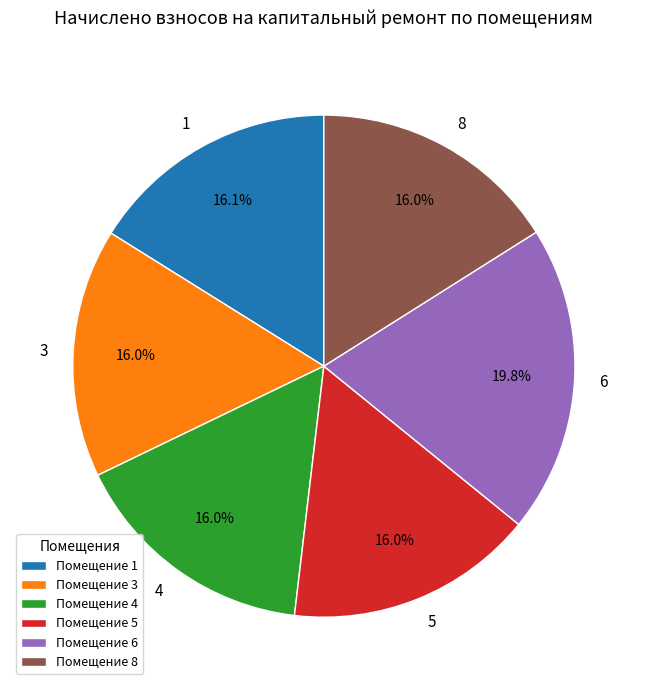

To the nearest percent, what is the combined percentage of 4 and 5?

32%